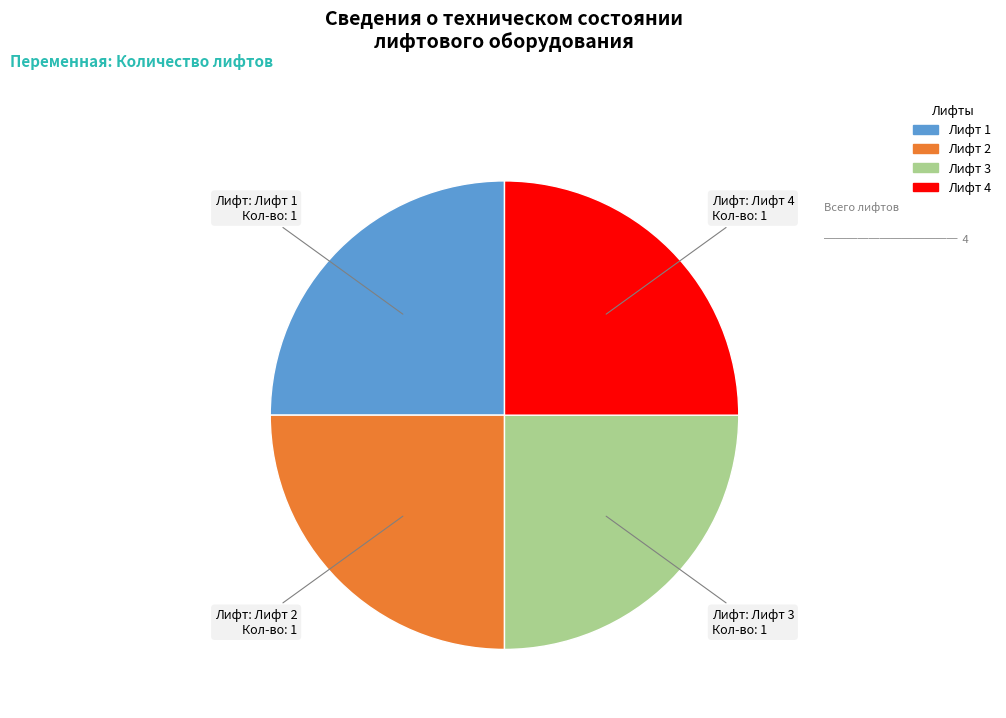

Does Лифт 2 represent more than half of the total?

No